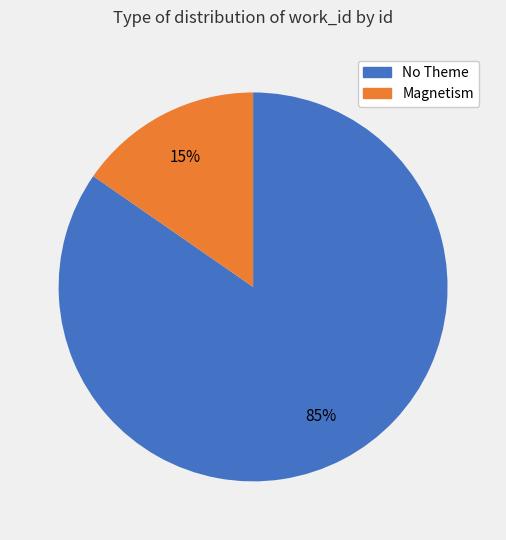

To the nearest percent, what is the combined percentage of No Theme and Magnetism?

100%